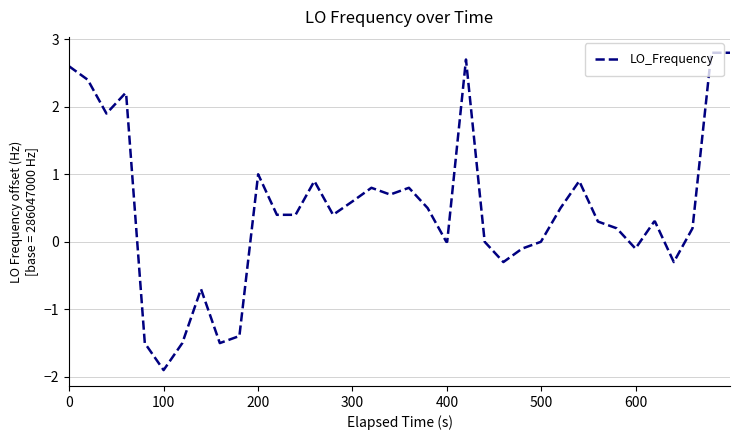

What is the average value?

0.5